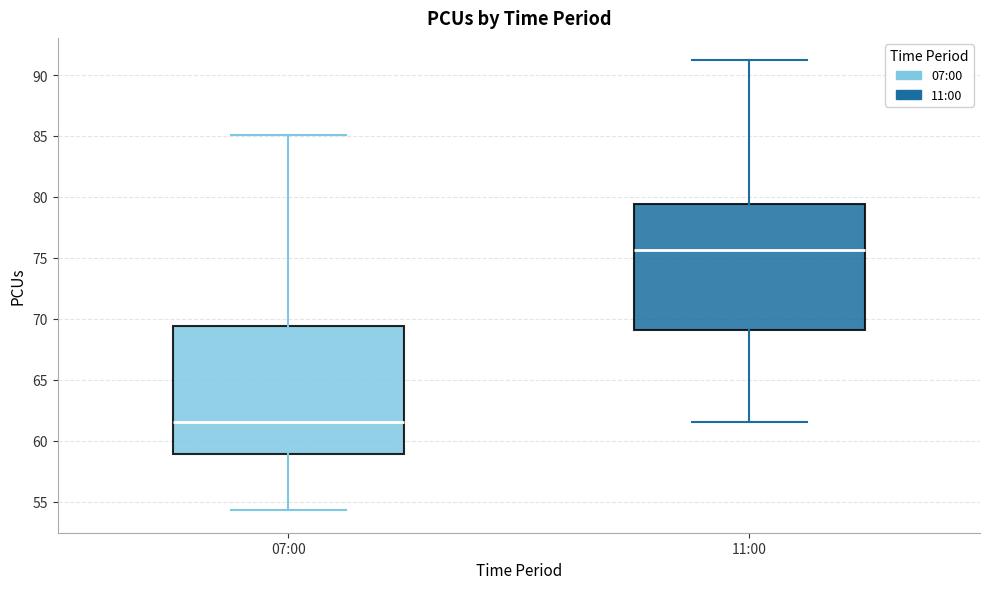

Which box has the lowest median line?

07:00